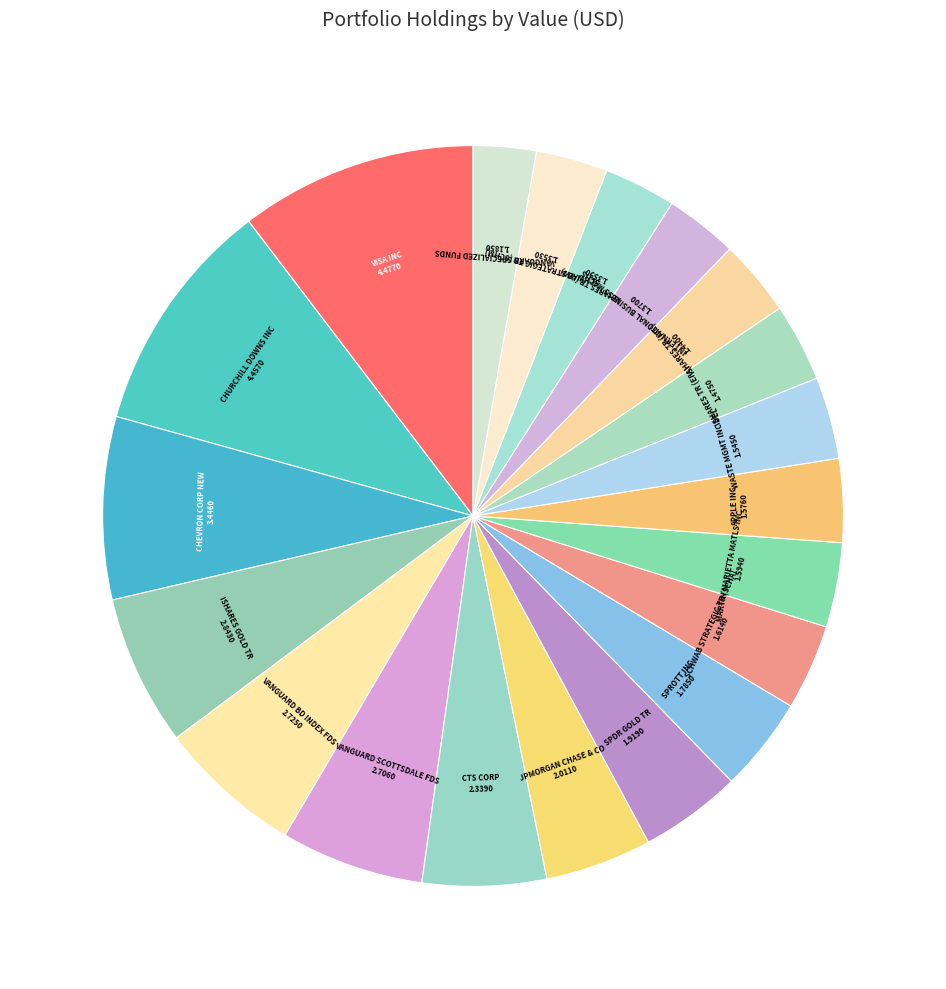

How many segments does this pie chart have?

20